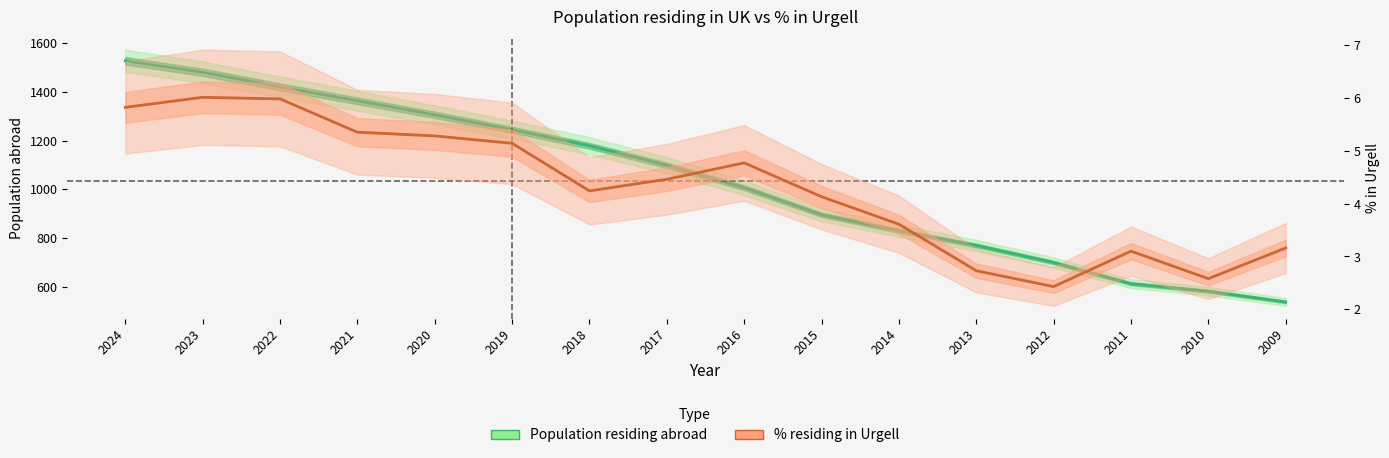

Between 2015 and 2017, which is larger?

2017